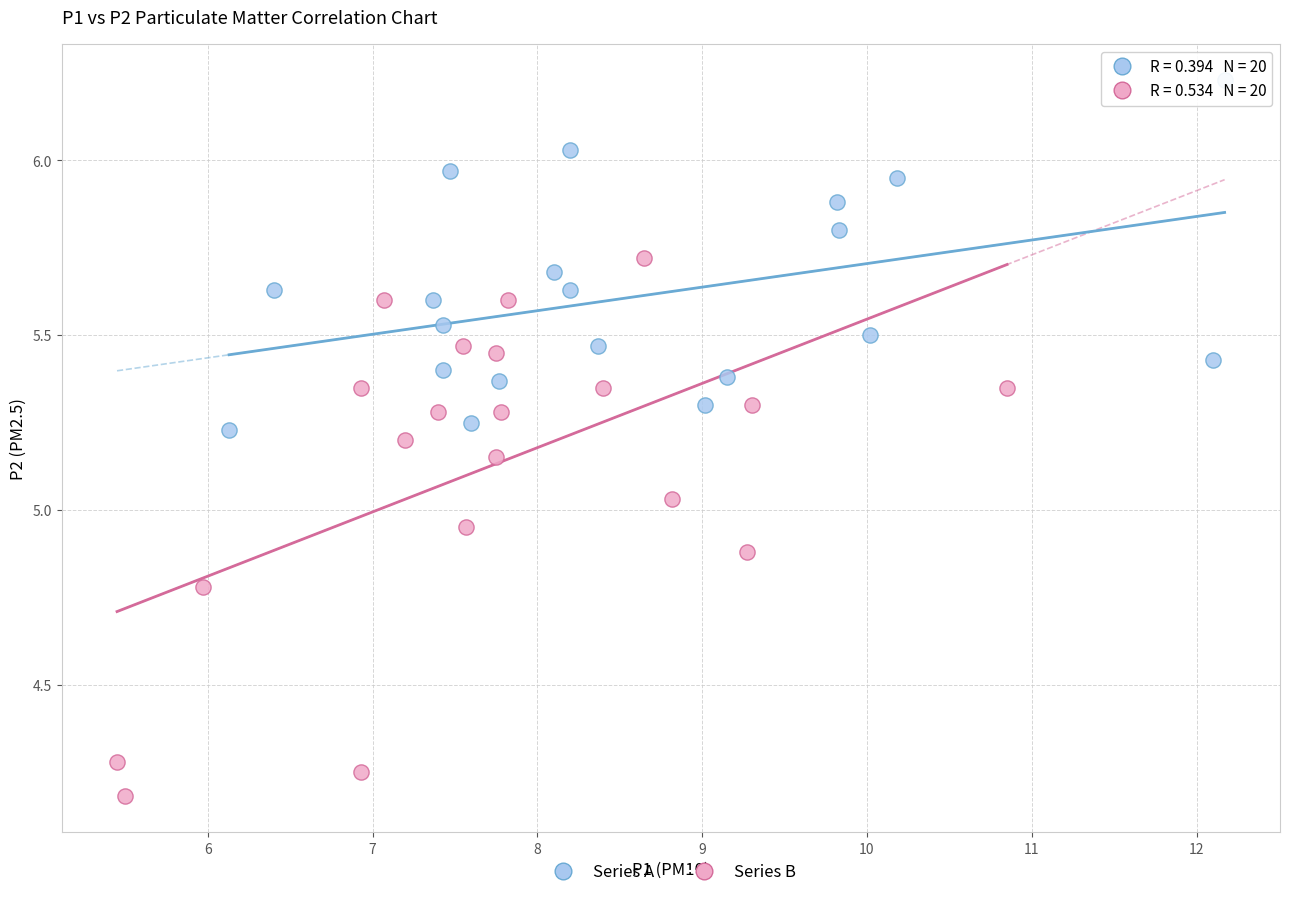

Which series reaches the maximum Y coordinate?

Series A